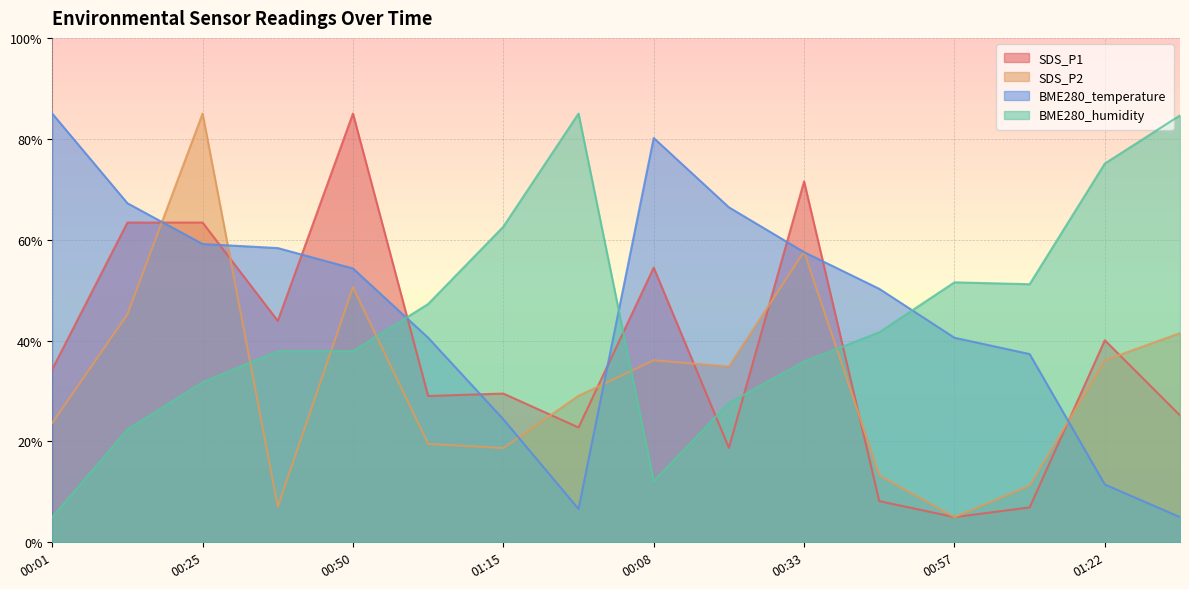

The SDS_P1 series shows 40.2 at 00:33. True or false?

False